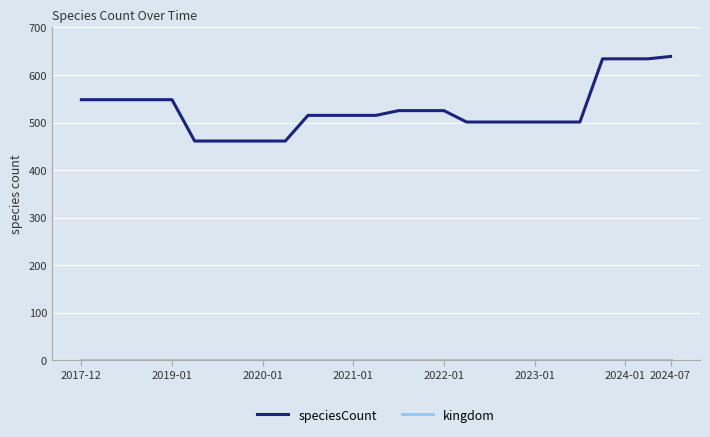

Which series has the widest spread of values?

speciesCount